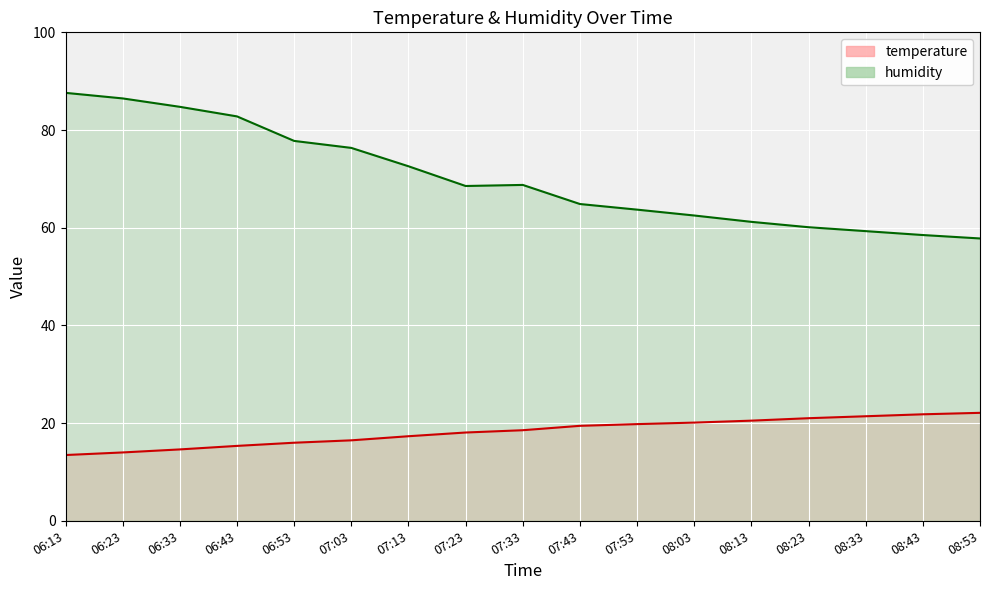

Which category has the highest value in the temperature series?

08:53